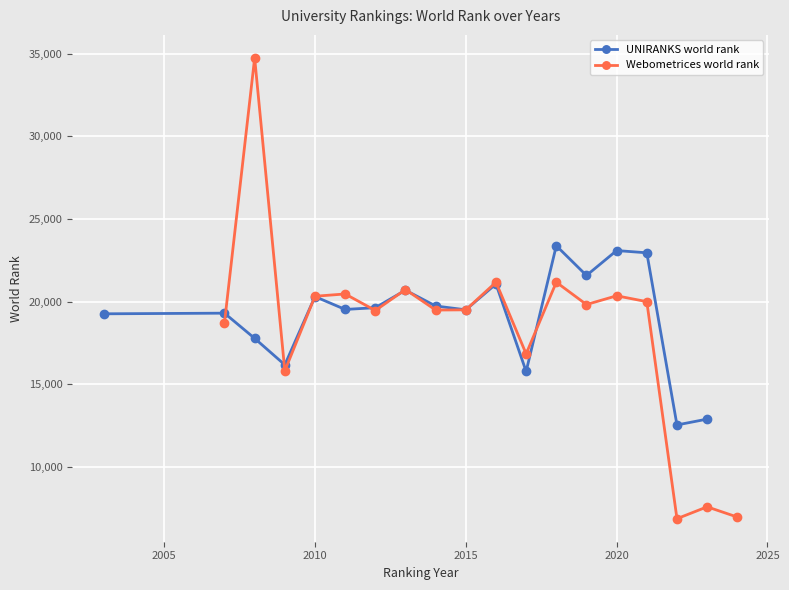

What is the minimum value for UNIRANKS world rank?

12536